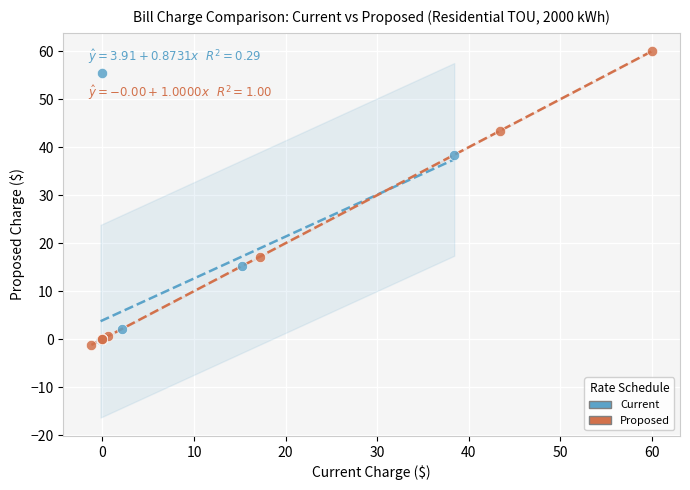

Which series reaches the minimum Y coordinate?

Proposed